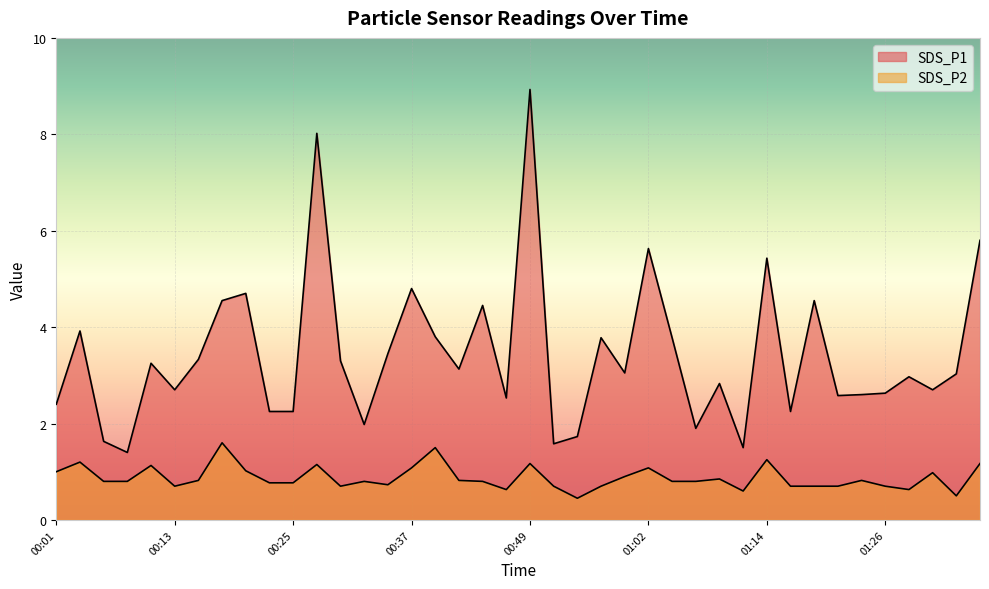

Which series has the largest total across all categories?

SDS_P1